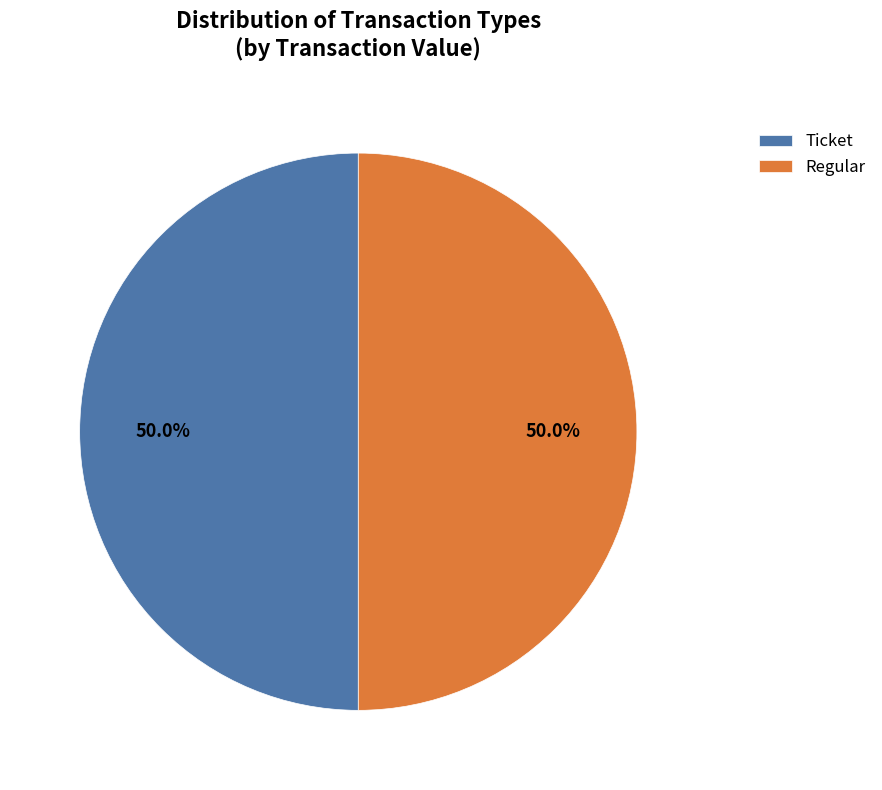

Combined, what portion of the pie is Regular and Ticket?

100.0%